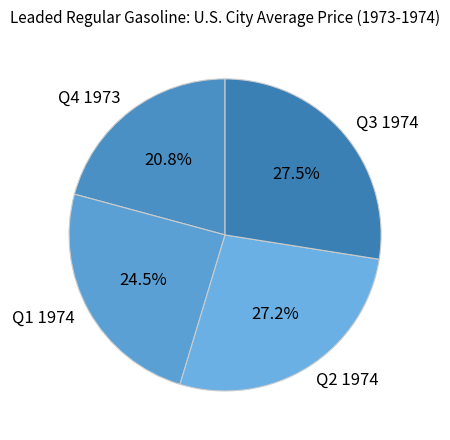

How many slices are in this pie chart?

4